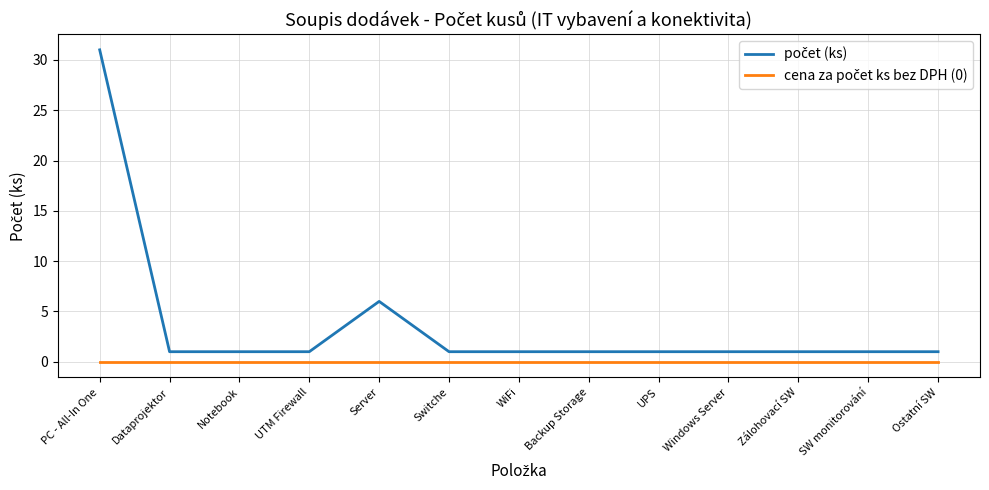

What position from the left is Notebook?

3